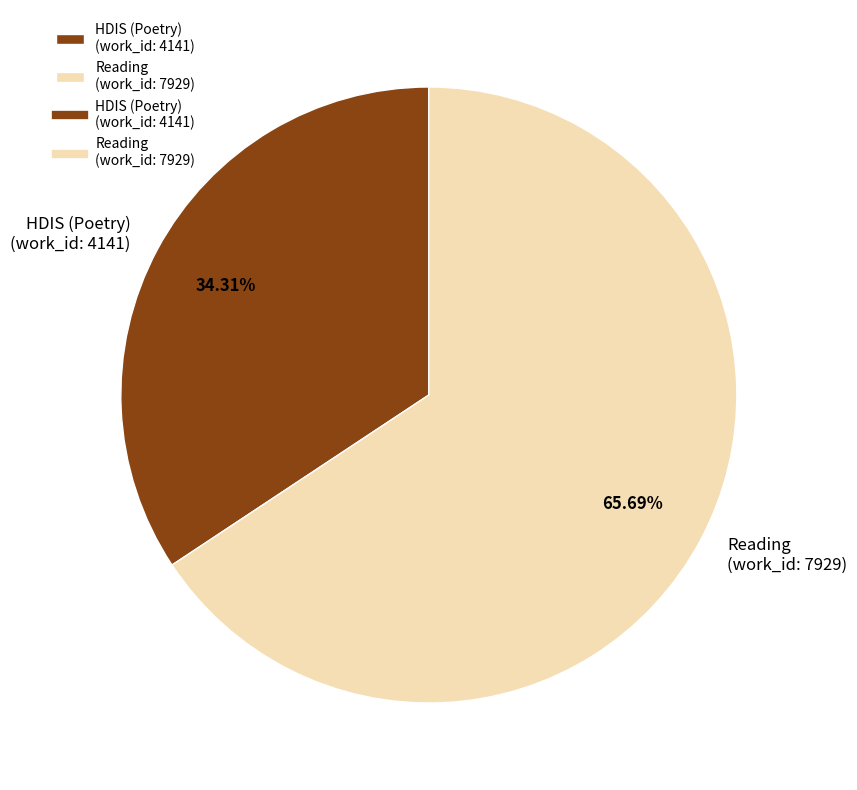

Is the sum of Reading (work_id: 7929) and HDIS (Poetry) (work_id: 4141) greater than half?

Yes